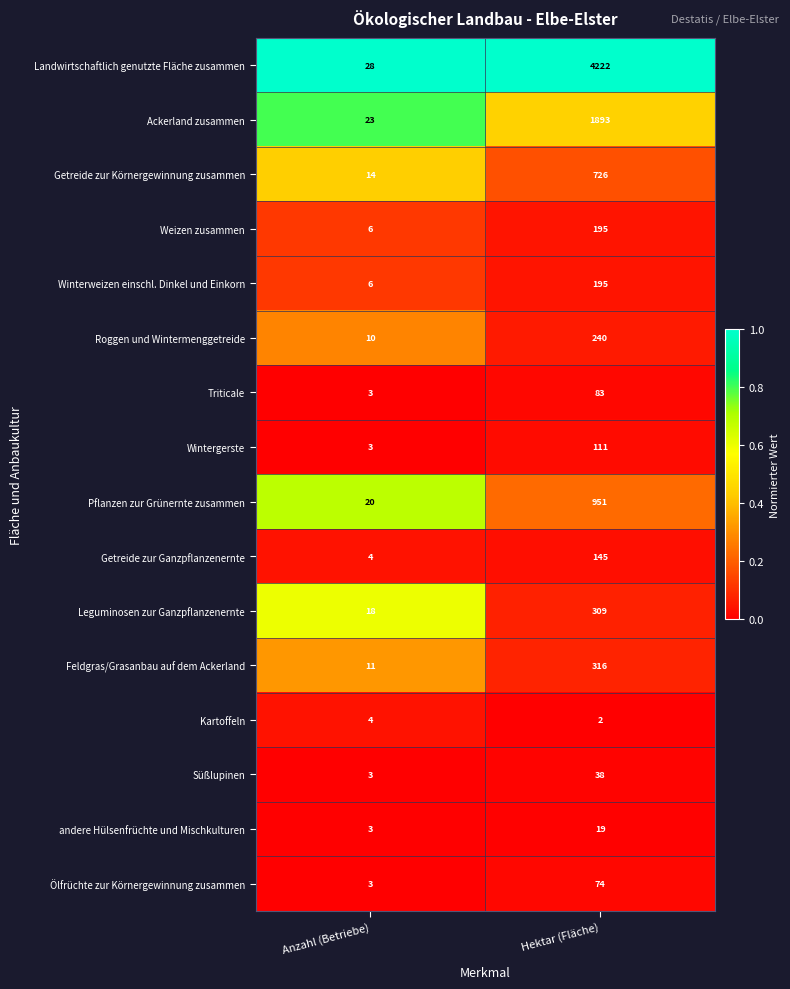

Which series changed the most between Anzahl (Betriebe) and Hektar (Fläche)?

Landwirtschaftlich genutzte Fläche zusammen